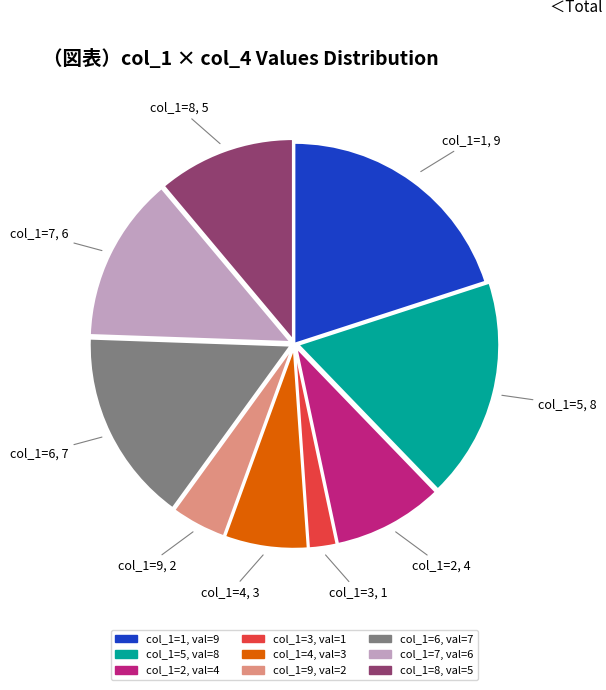

Does any single category account for the majority?

No